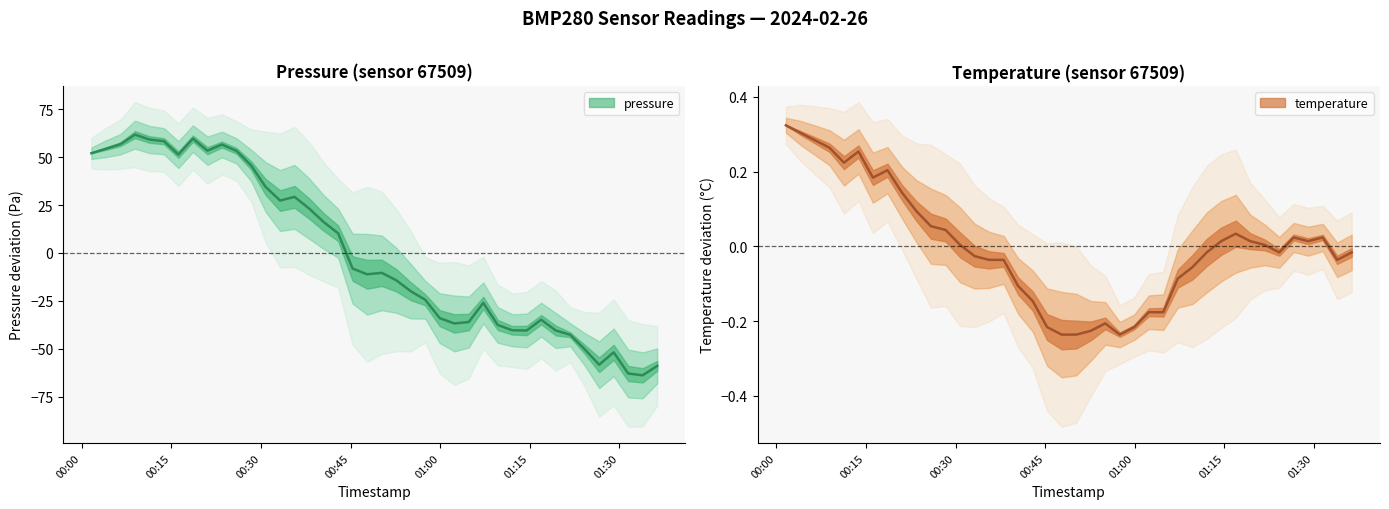

Which series ends up on top after the final intersection of temperature and pressure?

temperature